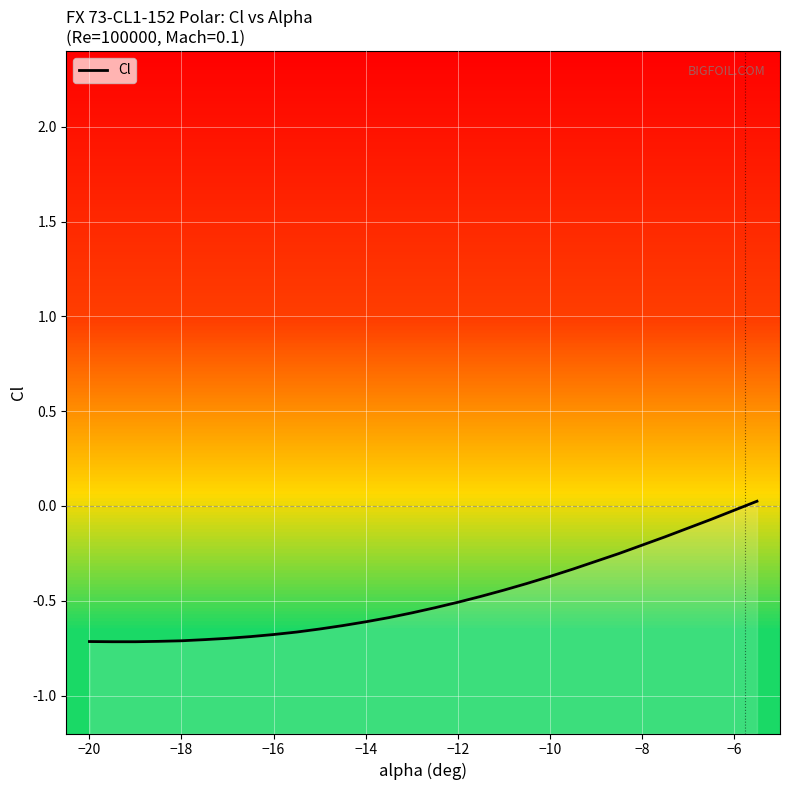

The value at 11 is -1.0. True or false?

False